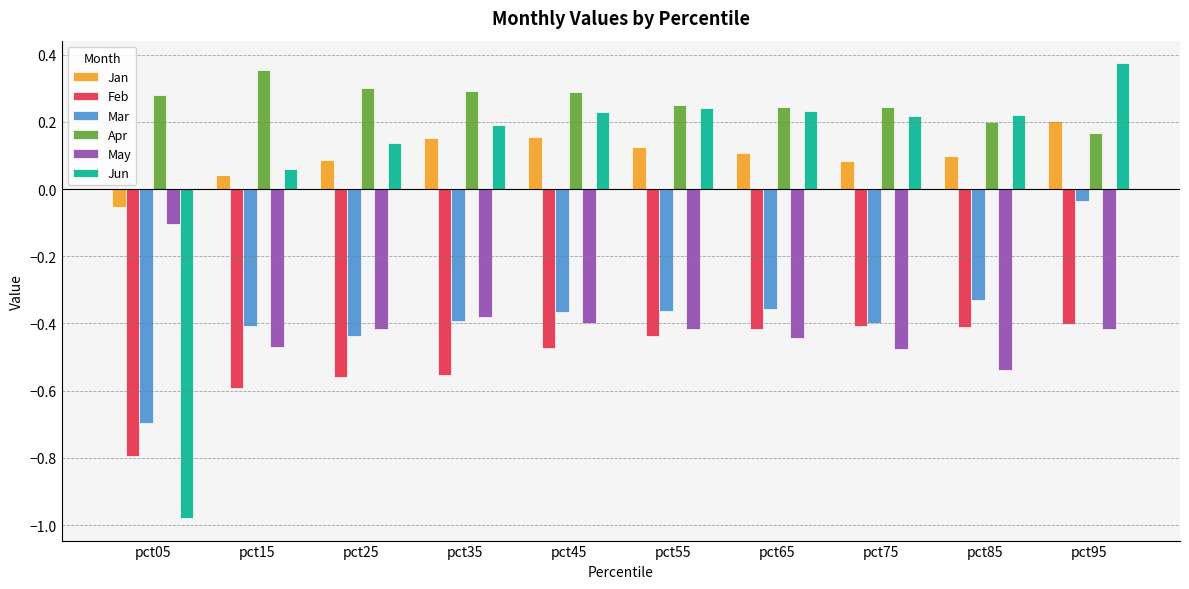

Is it true that Jan equals 0.1 at pct95?

False